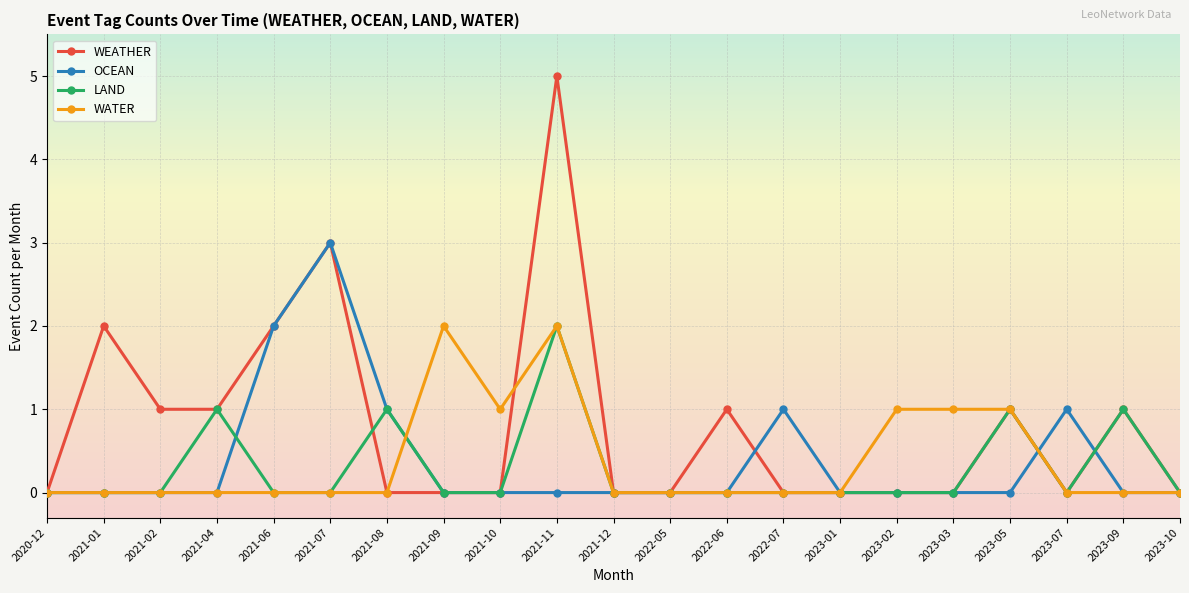

How many lines are shown in the chart?

4